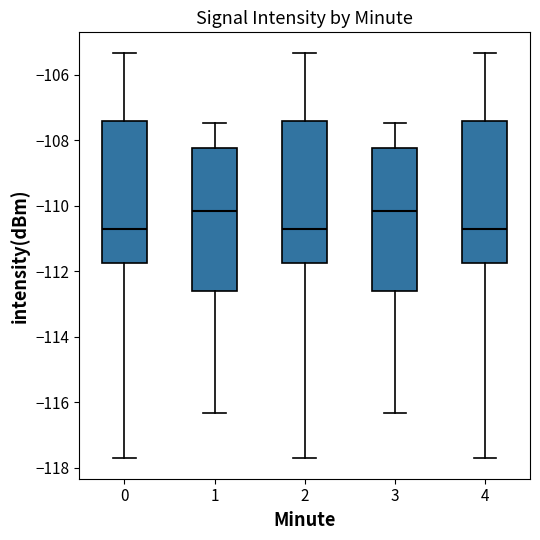

Reading left to right, read every box against the y-axis: the position of its median line, the range the box covers, and the ends of its whiskers. The values are not printed on the chart, so give them approximately, as read against the axis.

0: median -110.8, box -111.8 to -107.4, whiskers -117.8 to -105.4
1: median -110.2, box -112.6 to -108.2, whiskers -116.4 to -107.4
2: median -110.8, box -111.8 to -107.4, whiskers -117.8 to -105.4
3: median -110.2, box -112.6 to -108.2, whiskers -116.4 to -107.4
4: median -110.8, box -111.8 to -107.4, whiskers -117.8 to -105.4